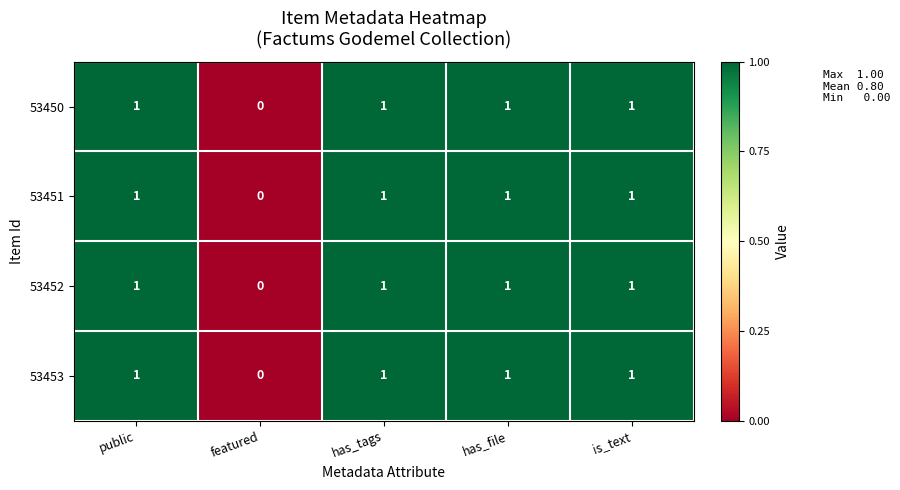

At which label does 53453 reach its minimum?

featured